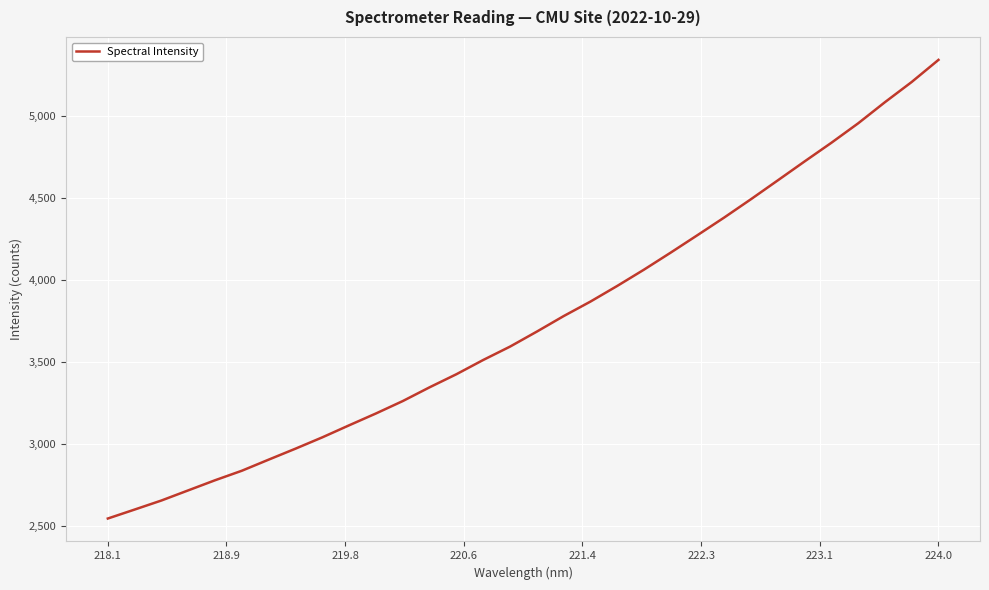

What is the greatest value displayed?

5339.5